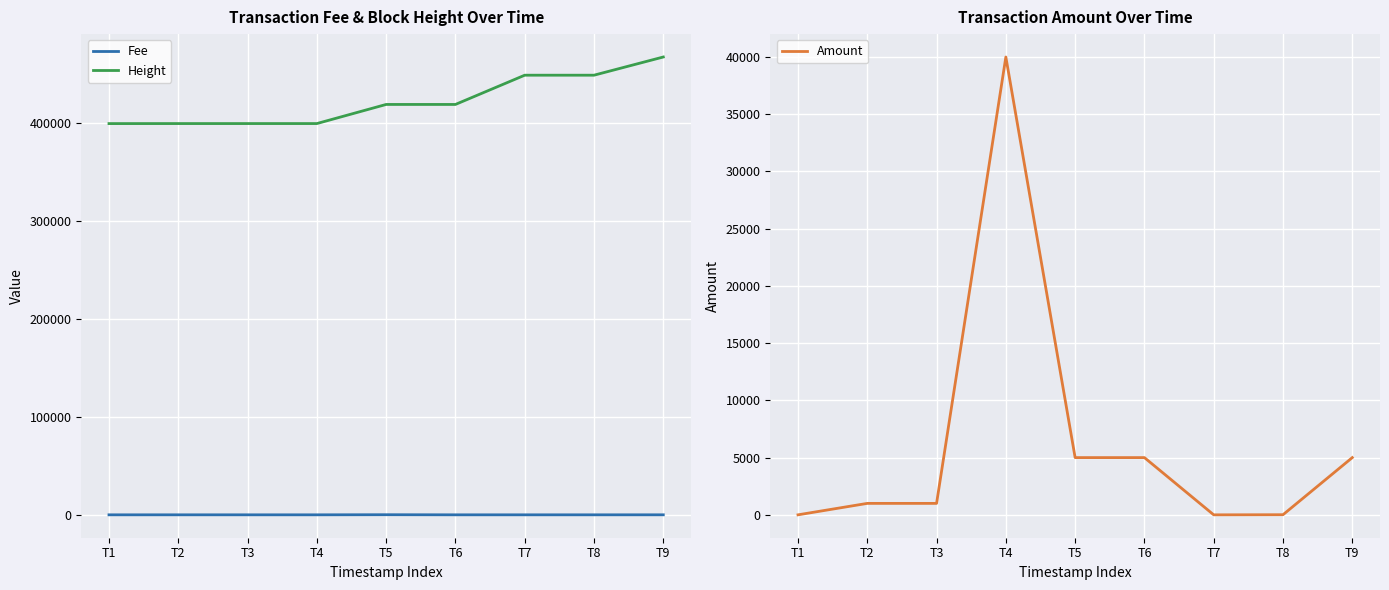

Does the chart display data point markers on the line(s)?

No